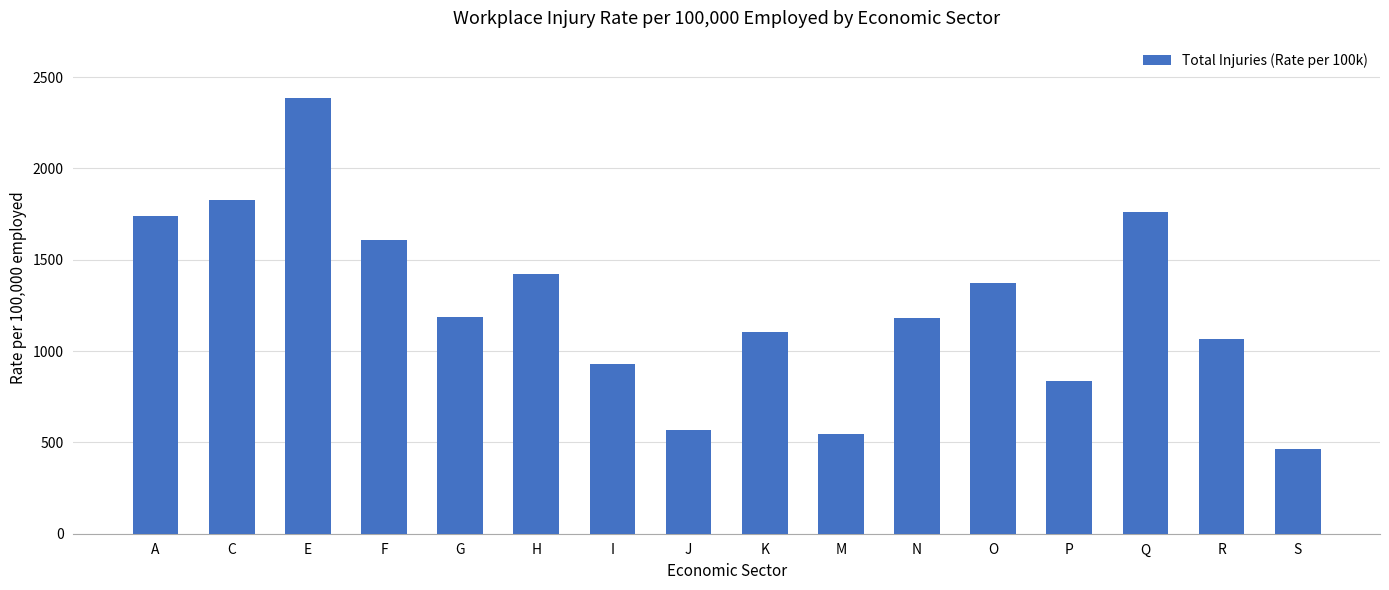

How many bars are there in total?

16